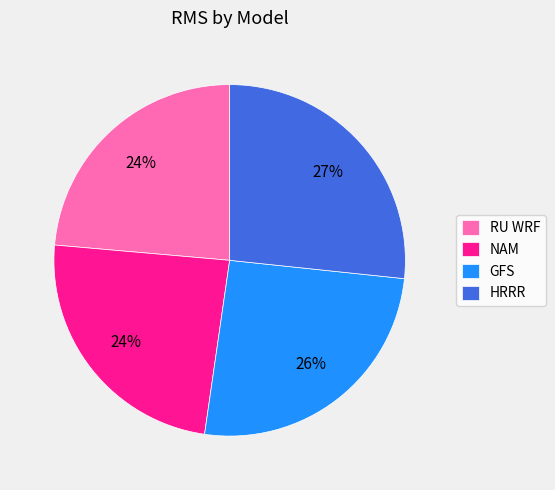

What is the largest slice in the pie chart?

HRRR